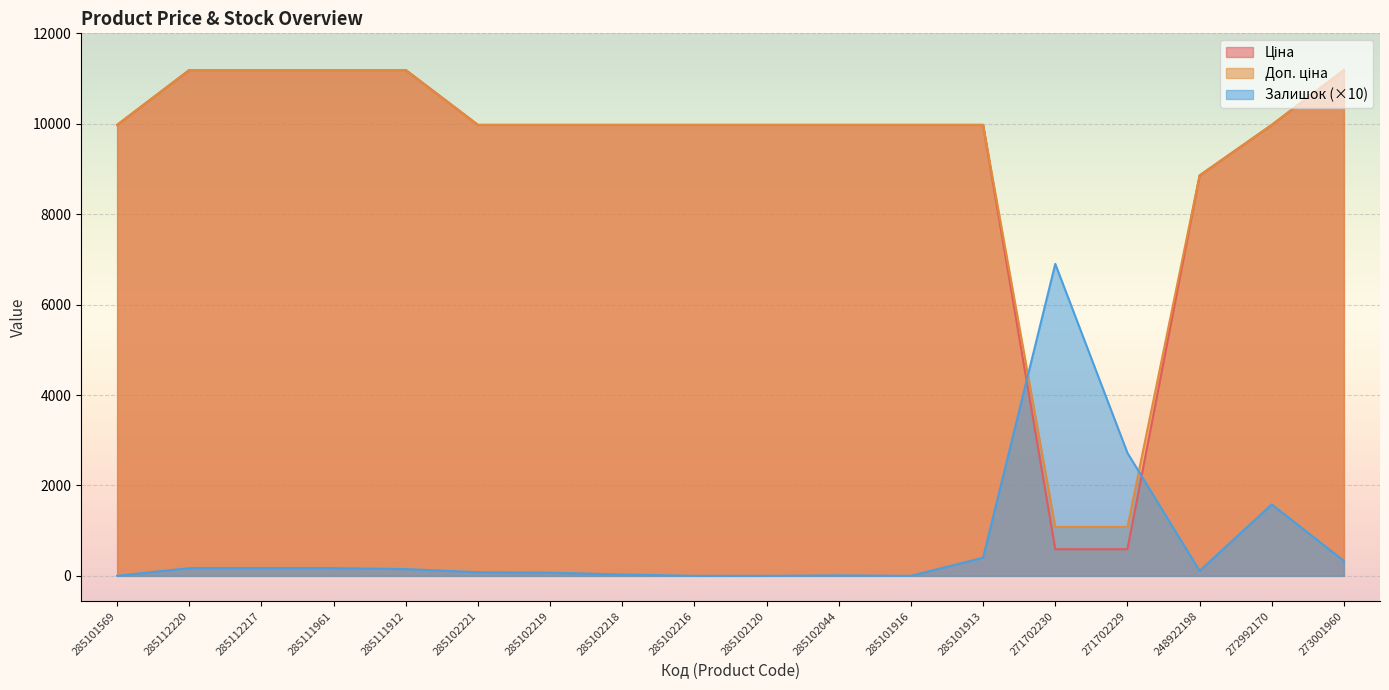

How many interior local valleys does the Залишок series have?

2